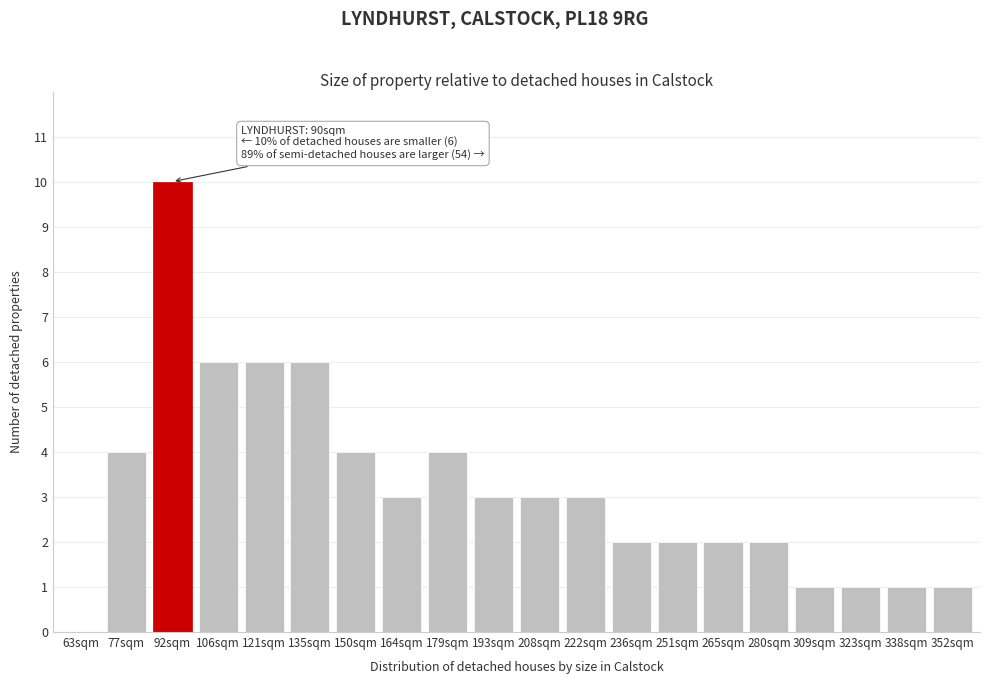

Reading left to right, extract all data points from this chart.

63sqm=0	77sqm=4	92sqm=10	106sqm=6	121sqm=6	135sqm=6	150sqm=4	164sqm=3	179sqm=4	193sqm=3	208sqm=3	222sqm=3	236sqm=2	251sqm=2	265sqm=2	280sqm=2	309sqm=1	323sqm=1	338sqm=1	352sqm=1